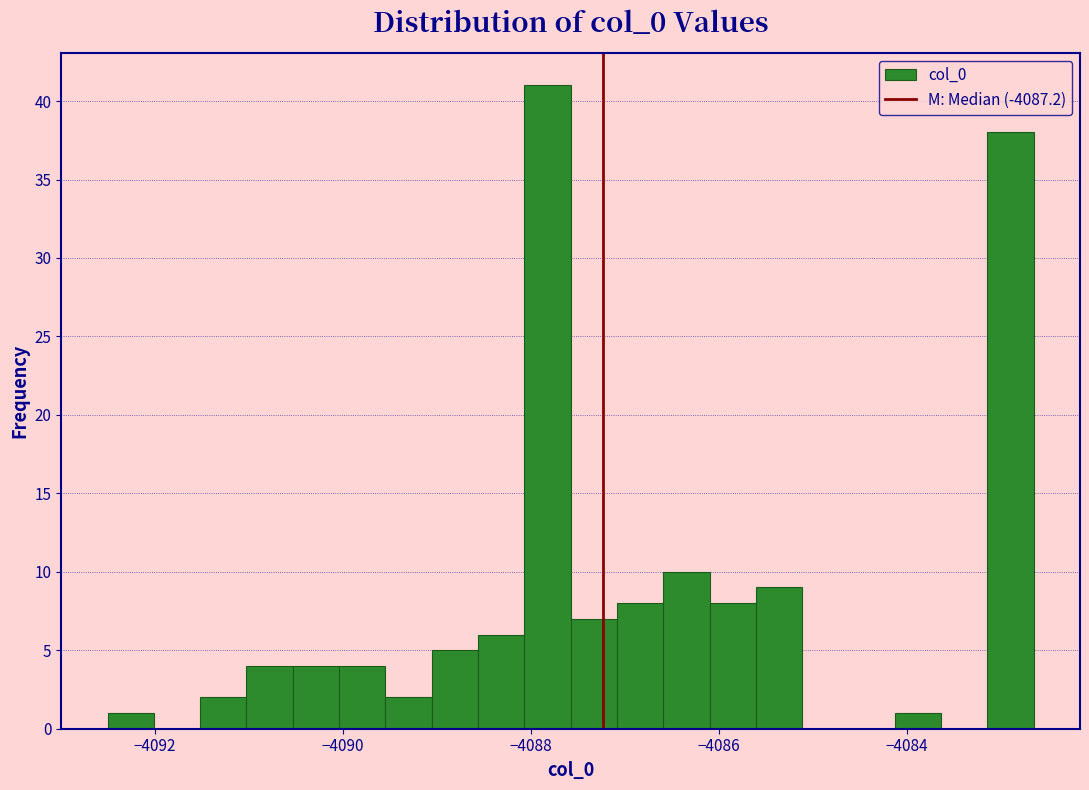

Around what value on the x-axis is the tallest bar? Give the approximate position of its centre, as read against the axis.

-4087.8